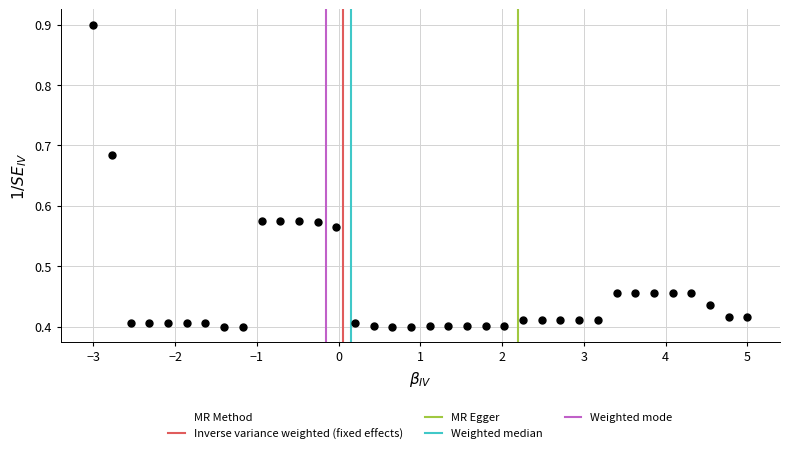

What is the range of X values (max minus min)?

8.0